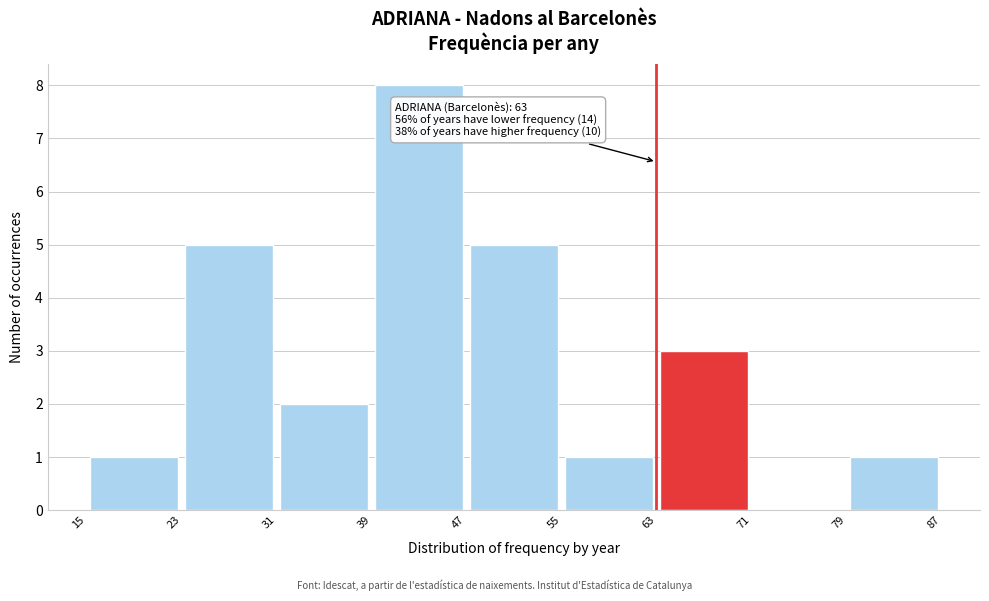

Which range on the x-axis has the tallest bar?

39 to 47